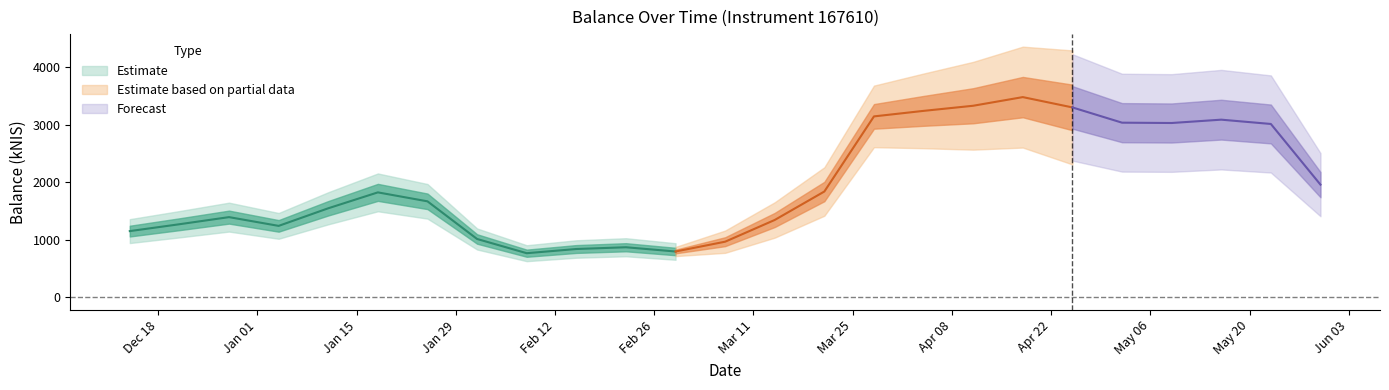

Which has a higher value, 2023-12-28 or 2023-12-14?

2023-12-28